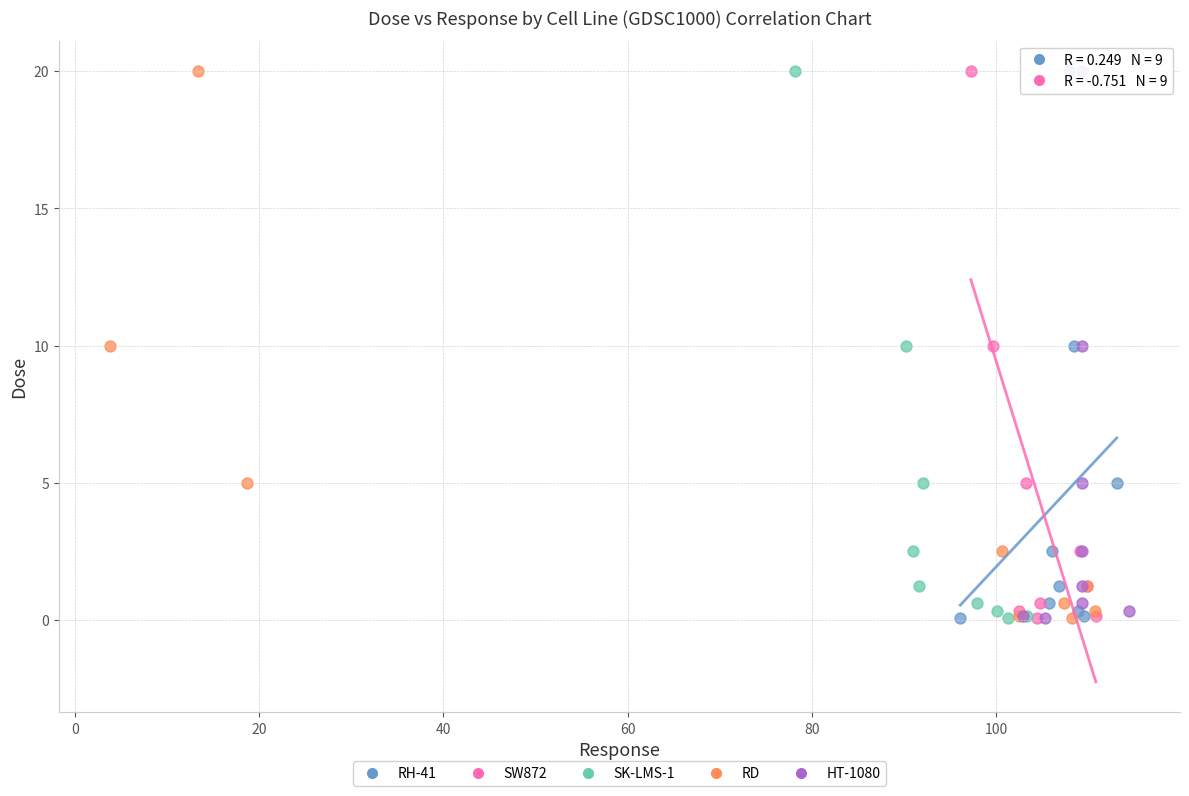

What are all the series names shown in the legend?

RH-41, SW872, SK-LMS-1, RD, HT-1080